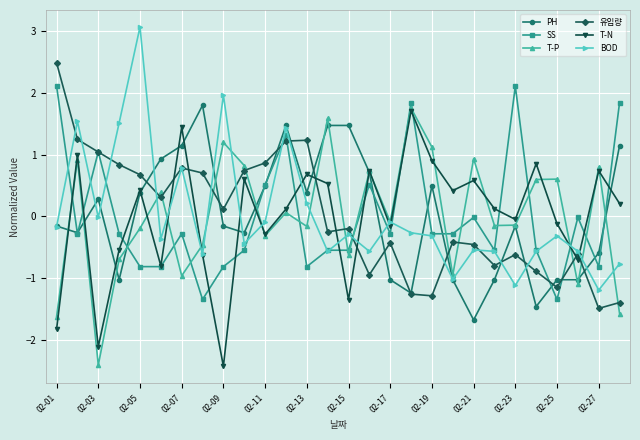

What is the smallest value displayed?

-2.4